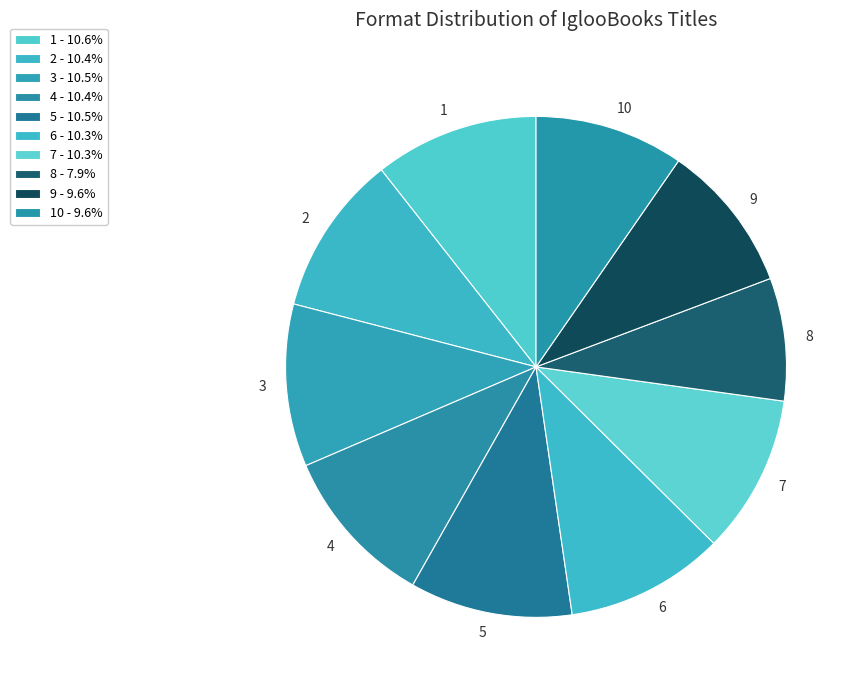

How many segments does this pie chart have?

10